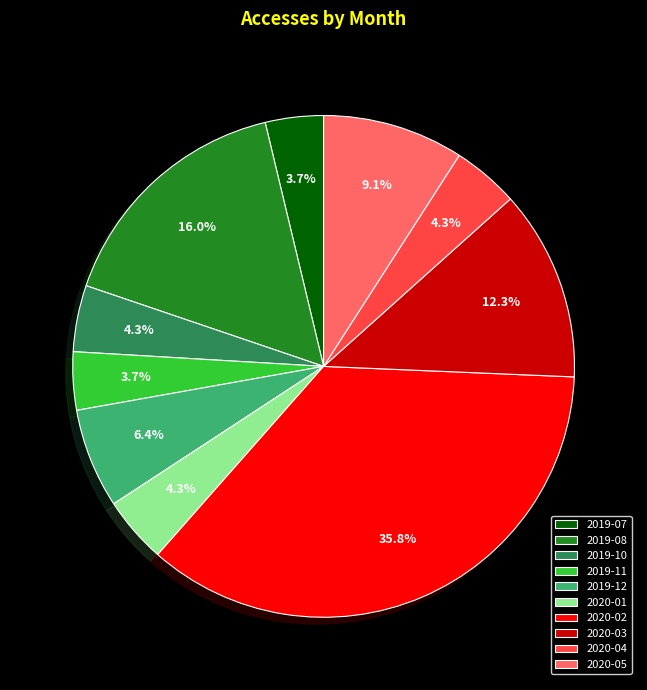

Which has a higher value, 2019-12 or 2020-02?

2020-02